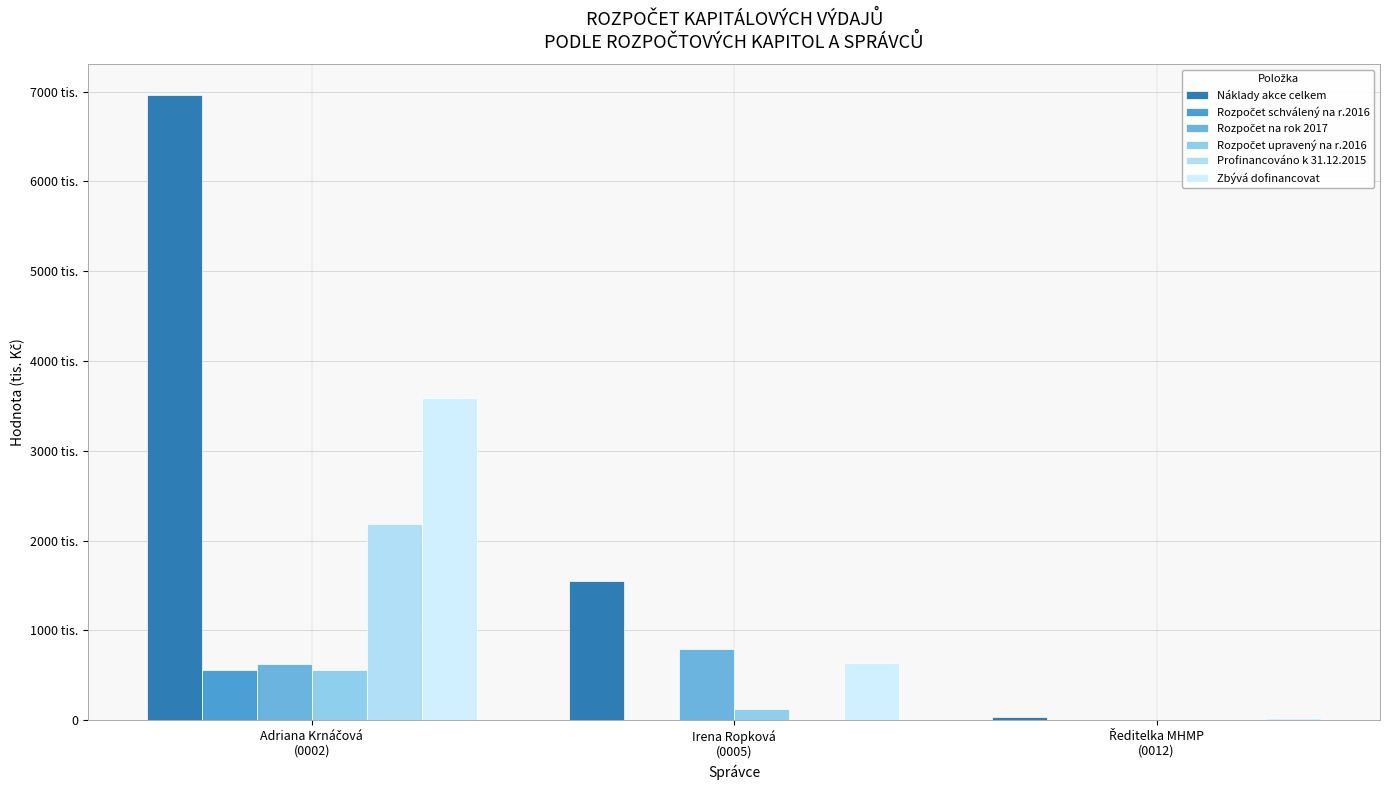

What is the sum of all Rozpočet upravený na r.2016 values?

685544.2